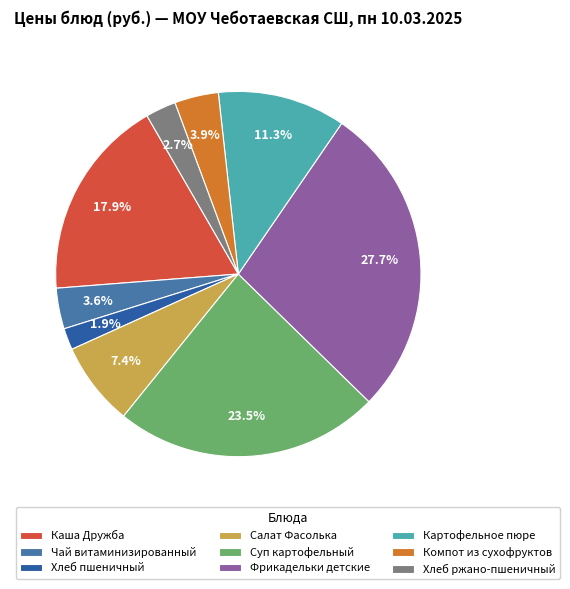

How many segments does this pie chart have?

9